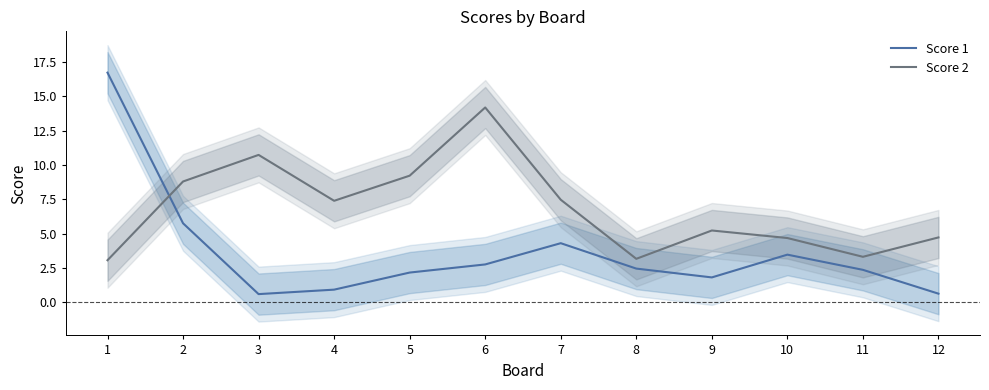

The value of Score 1 at 7 is 4.3. True or false?

True